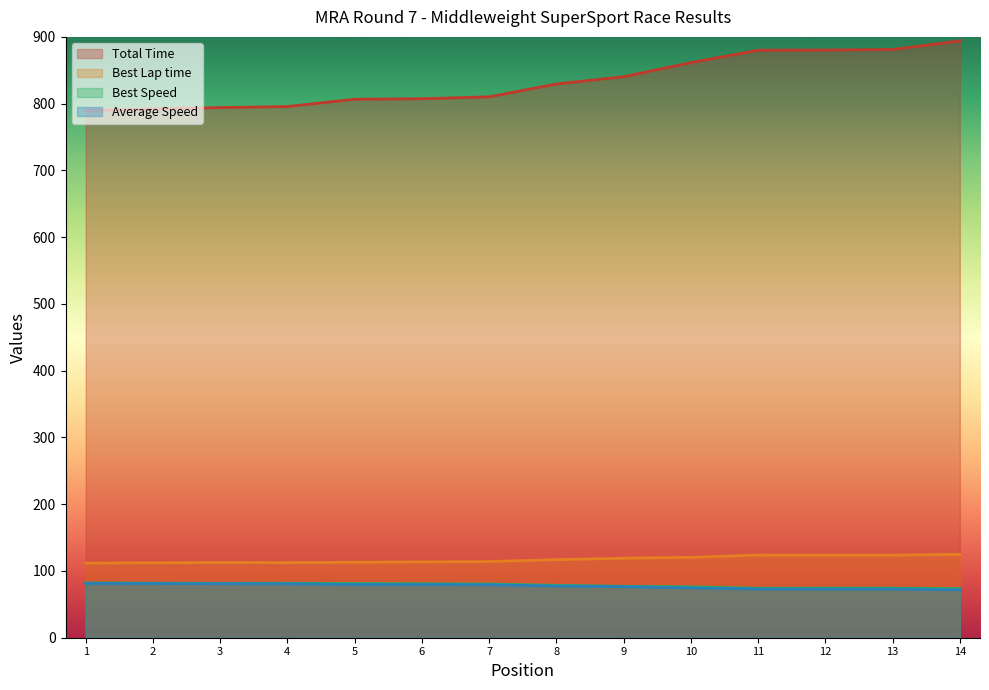

What is the sum of the Average Speed values at 10 and 11?

147.6